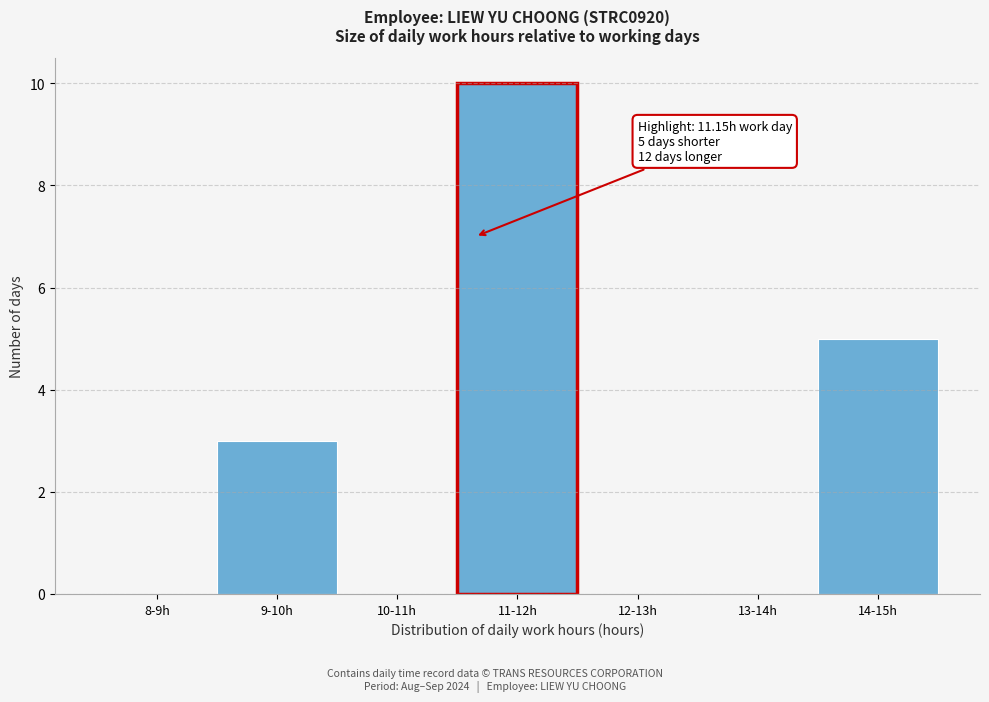

Reading right to left, transcribe all the data shown in this chart.

14-15h=5	13-14h=0	12-13h=0	11-12h=10	10-11h=0	9-10h=3	8-9h=0